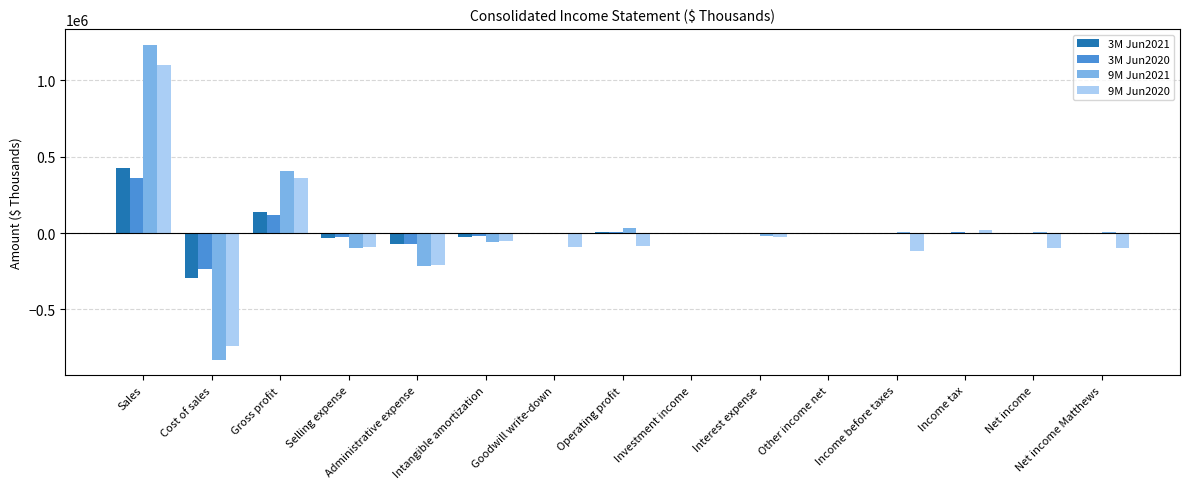

True or false: 9M Jun2020 has a value of -208238 at Administrative expense.

True